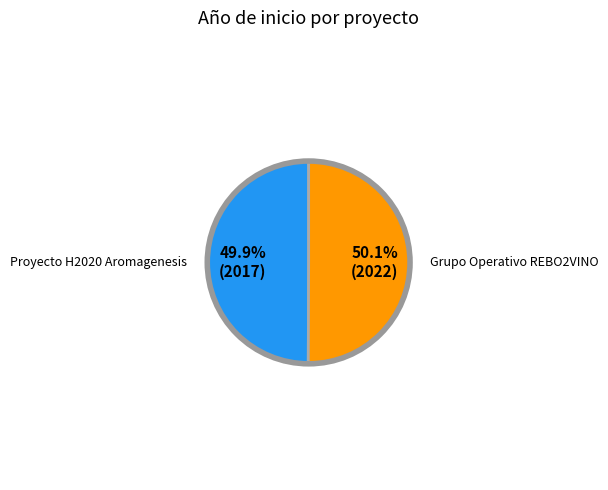

How many slices are in this pie chart?

2